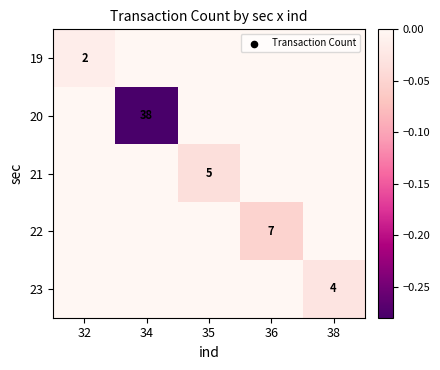

Is it true that 21 equals -0.0 at 35?

False